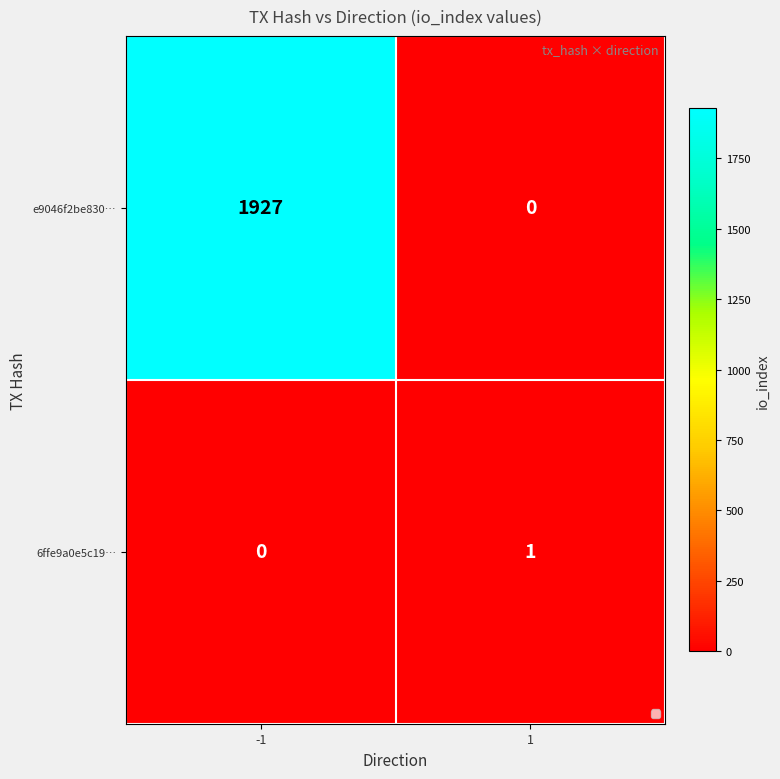

What is the greatest value displayed?

1927